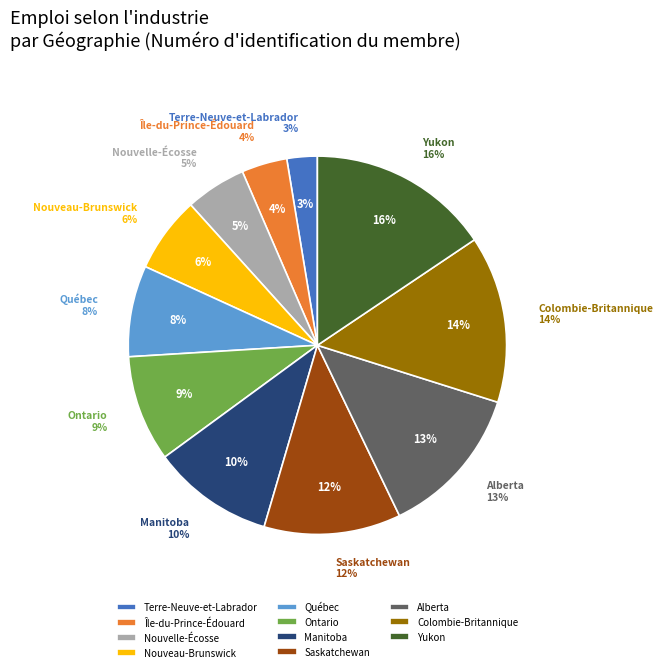

True or false: Île-du-Prince-Édouard accounts for 4% of the total.

True